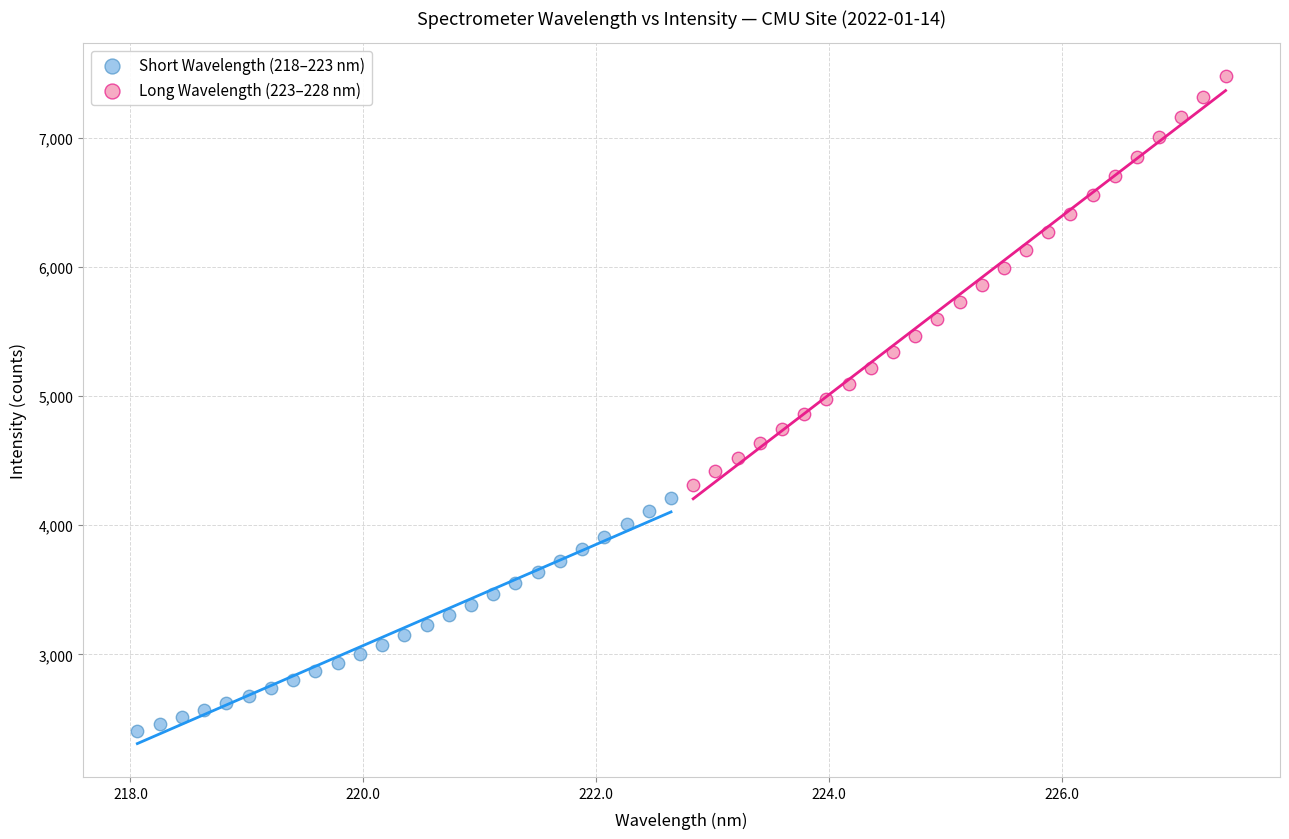

Which series has the largest Y range (max minus min)?

Long Wavelength (223–228 nm)